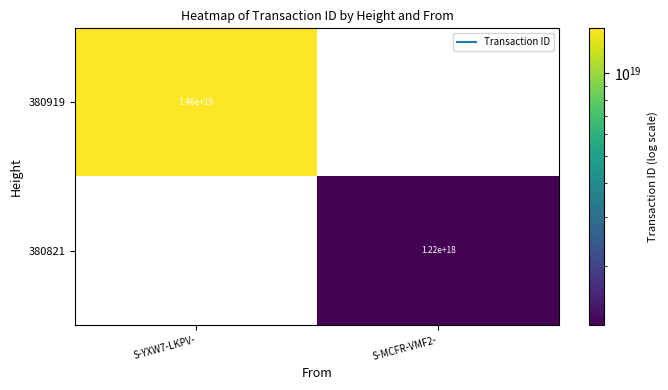

List the labels in order of 380919 value, largest first.

S-YXW7-LKPV-, S-MCFR-VMF2-